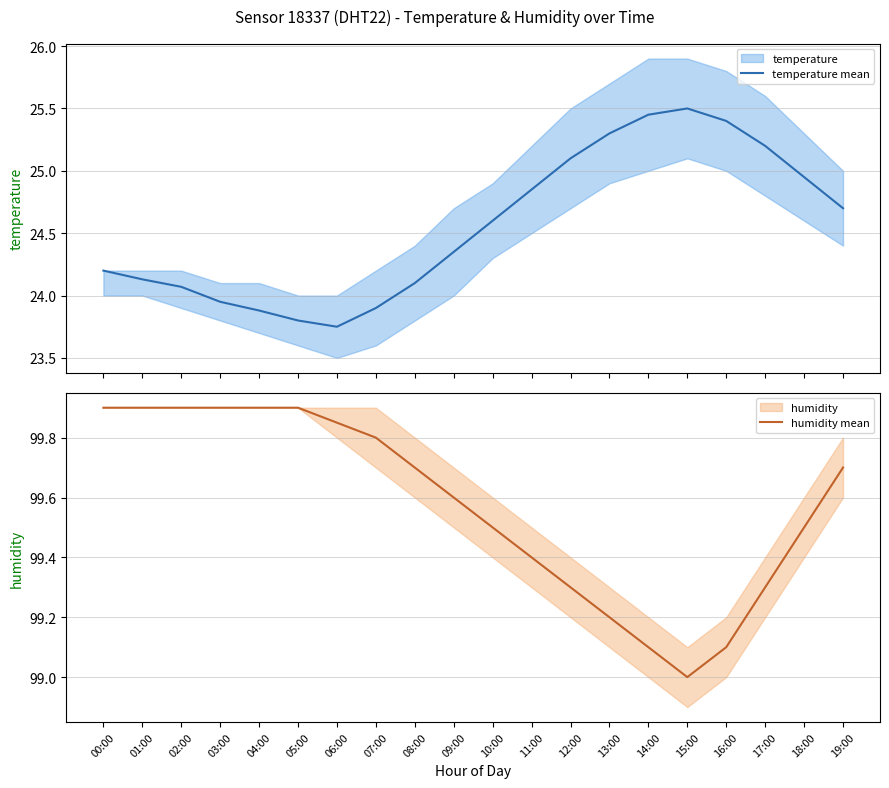

What is the difference between the temperature mean values at 06:00 and 02:00?

0.3